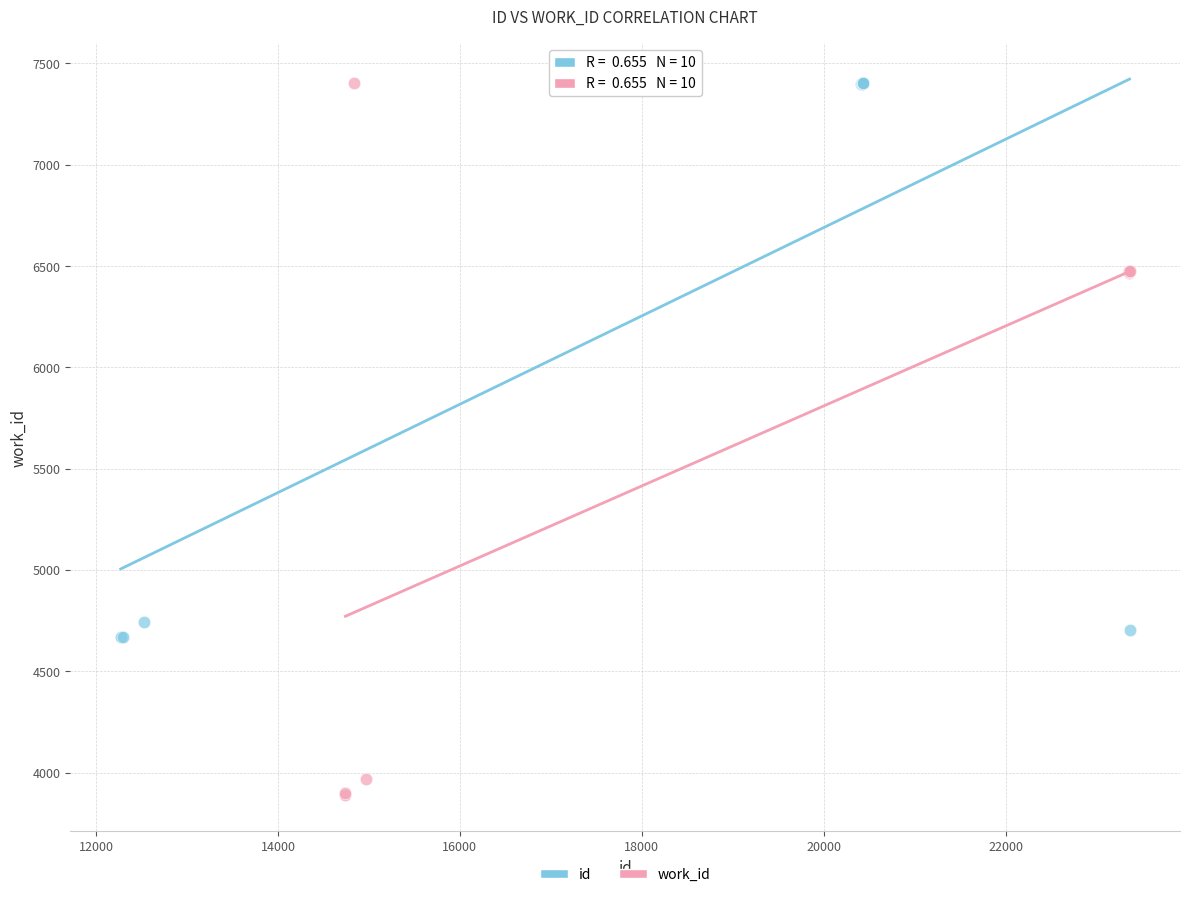

Which series contains the lowest Y value?

work_id